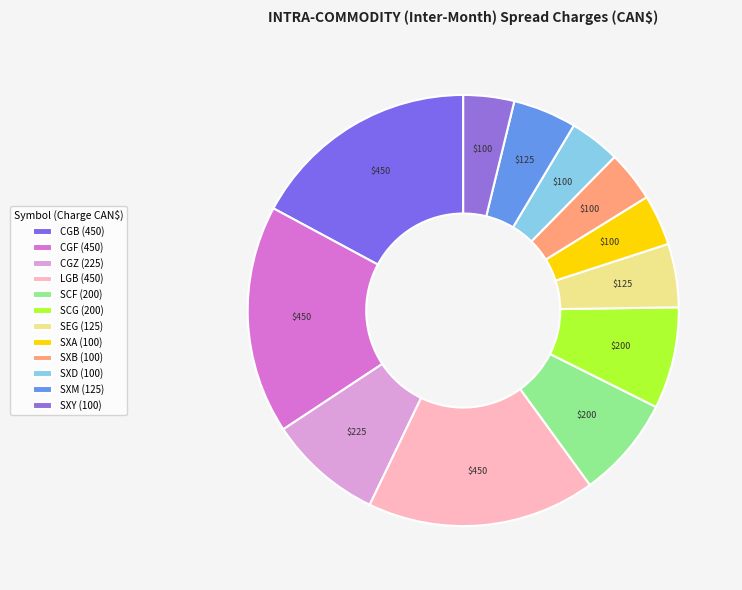

How many slices are in this pie chart?

12